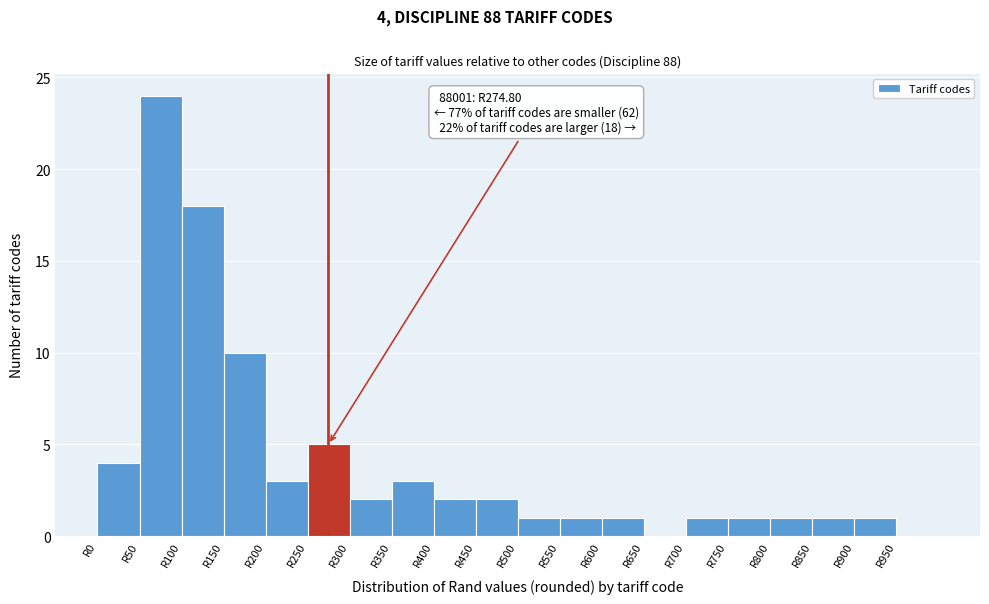

Over which range of the x-axis is the bar tallest?

50 to 100